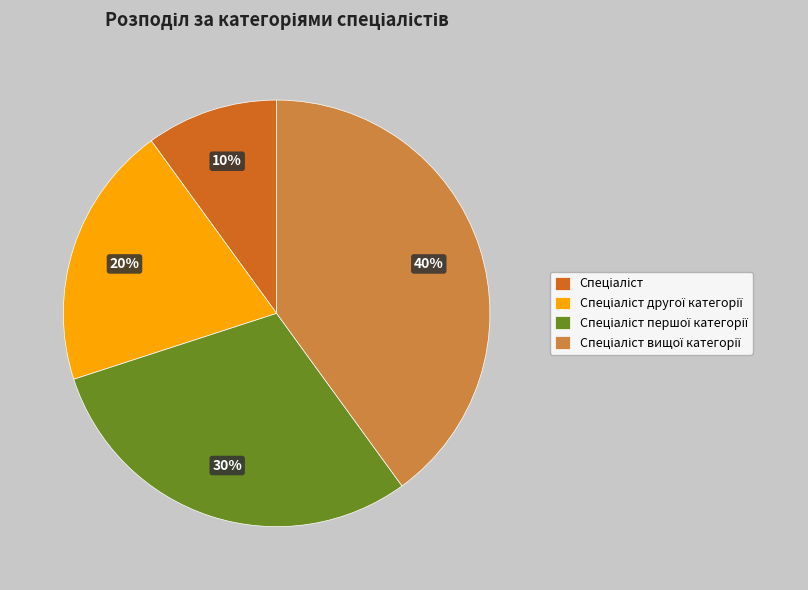

To the nearest percent, what is the difference between the largest and smallest slice percentages?

30%